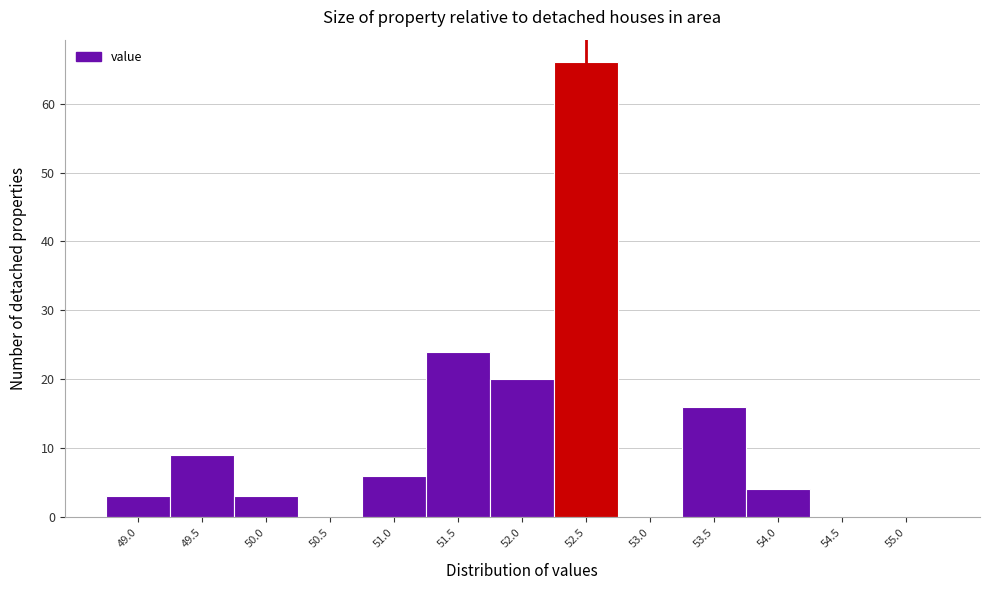

Reading right to left, what are all the values shown in this chart?

55.0=0	54.5=0	54.0=4	53.5=16	53.0=0	52.5=66	52.0=20	51.5=24	51.0=6	50.5=0	50.0=3	49.5=9	49.0=3